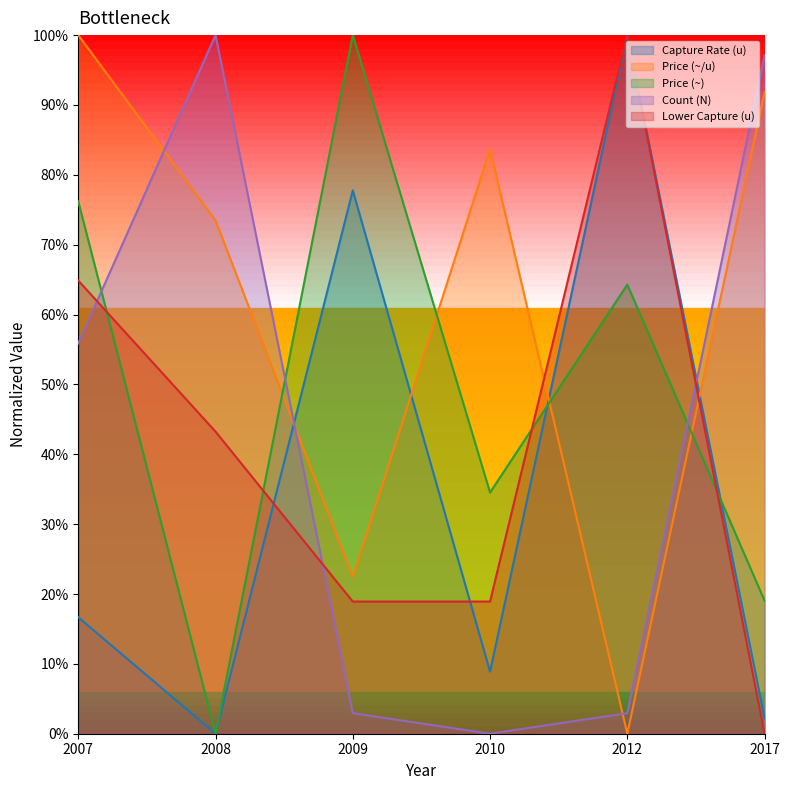

How many intersections are there between Price (~/u) and Lower Capture (u)?

2